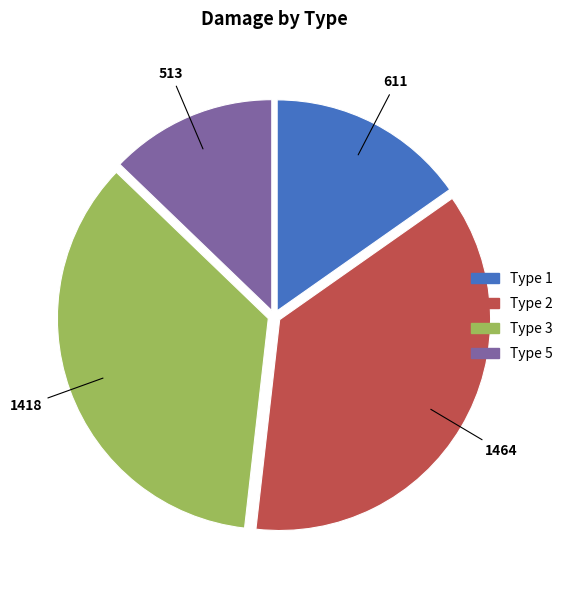

Do Type 3 and Type 1 together represent more than half of the pie?

Yes